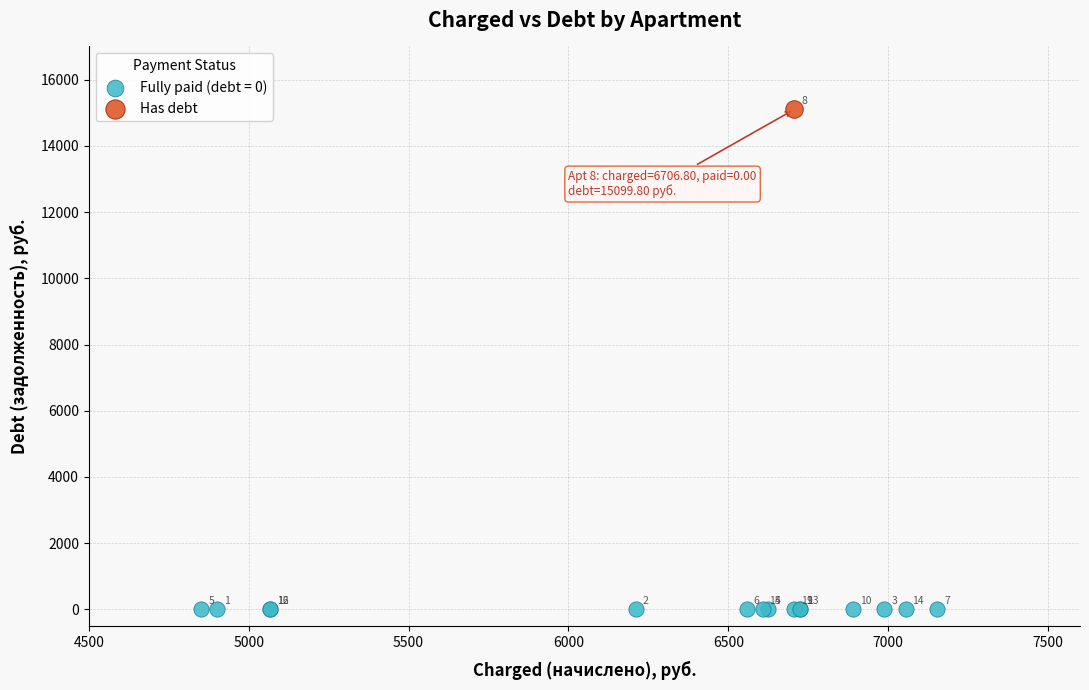

What are all the series names shown in the legend?

Fully paid (debt = 0), Has debt